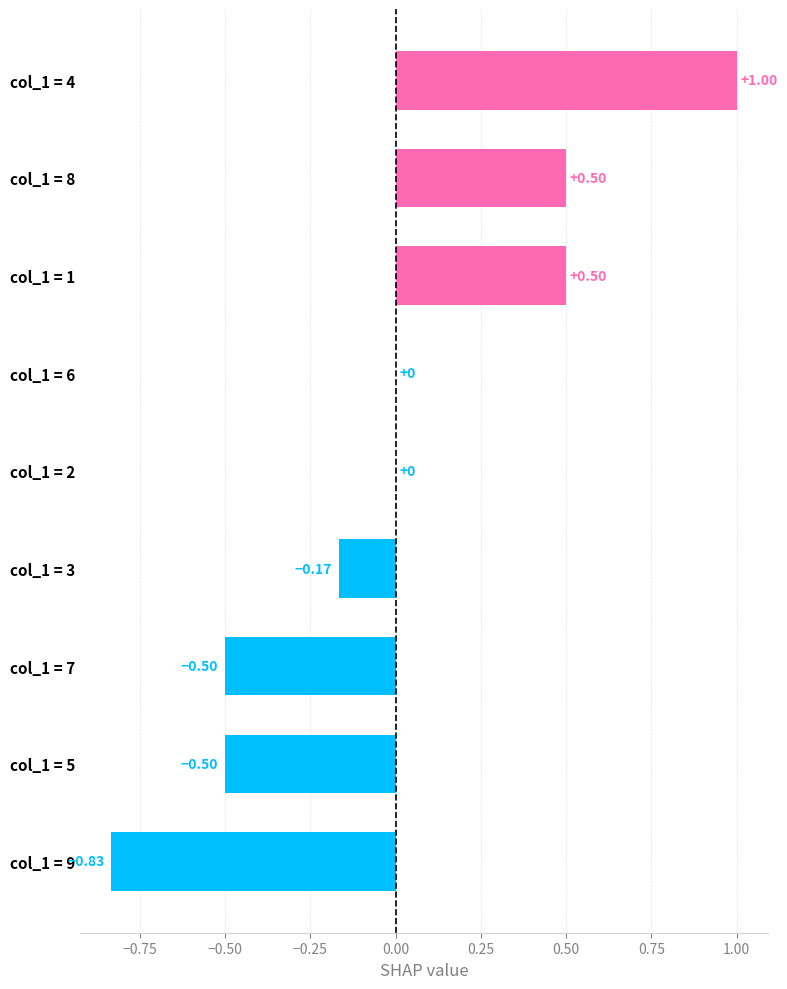

What is the change in value from col_1 = 4 to col_1 = 7?

-1.5